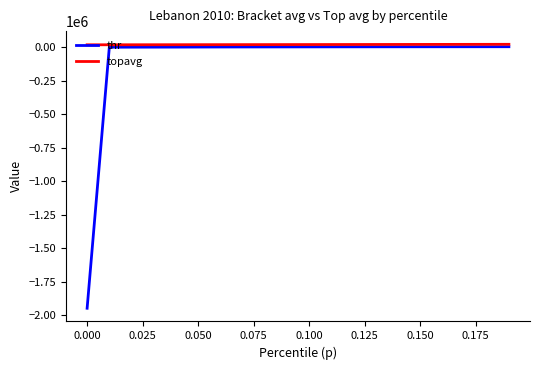

Rank the series by their average value, from highest to lowest.

topavg, thr